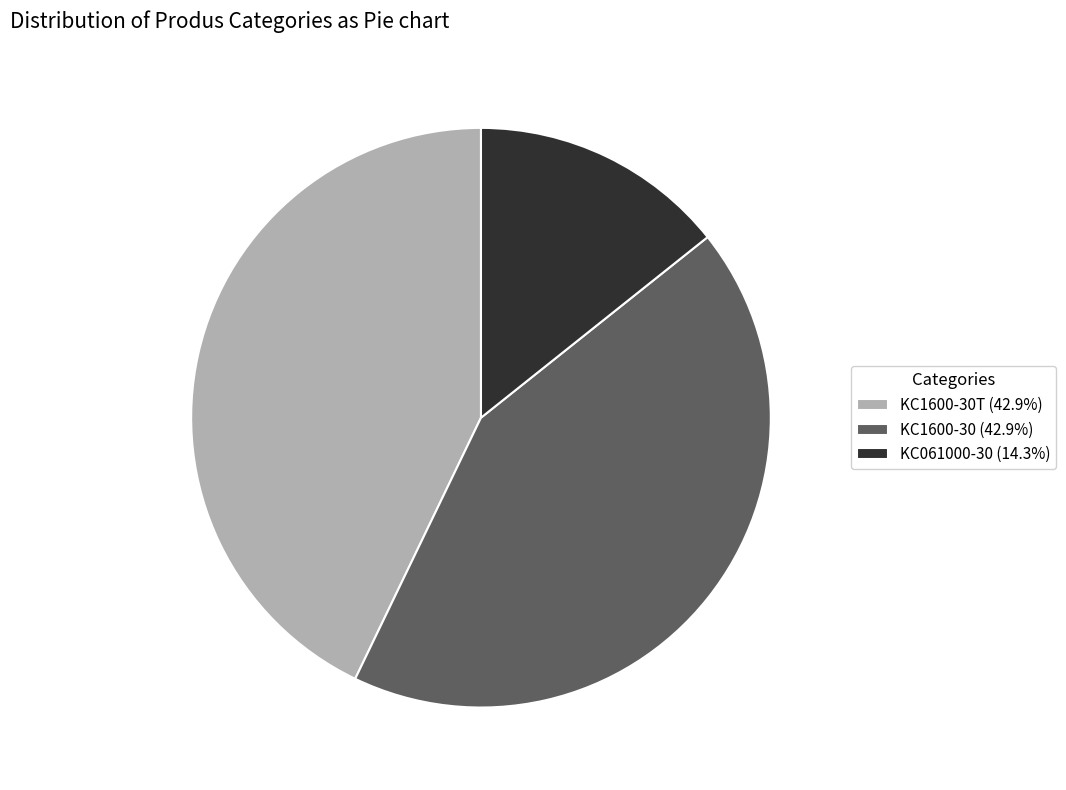

What is the ratio of the value at KC1600-30T (42.9%) to the value at KC061000-30 (14.3%)?

3.0